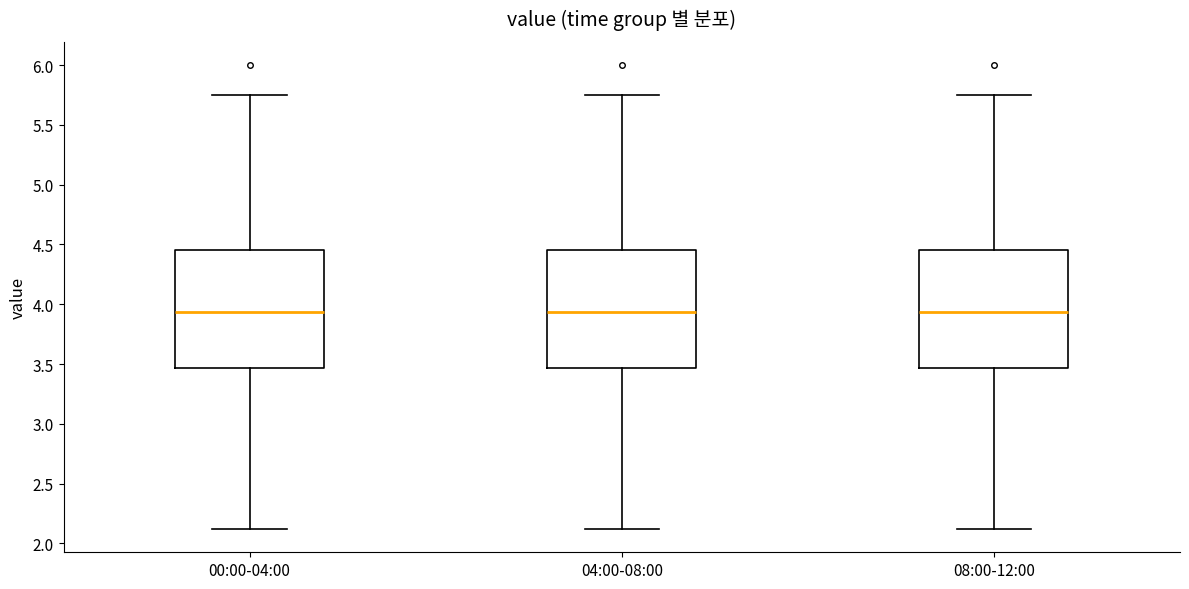

Where is the upper edge of the box for 00:00-04:00 on the y-axis? The values are not printed on the chart, so give them approximately, as read against the axis.

4.45